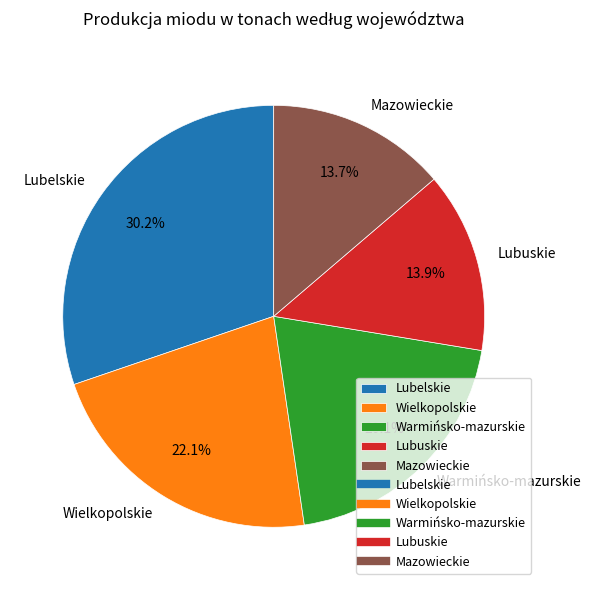

Which has a higher value, Warmińsko-mazurskie or Lubelskie?

Lubelskie